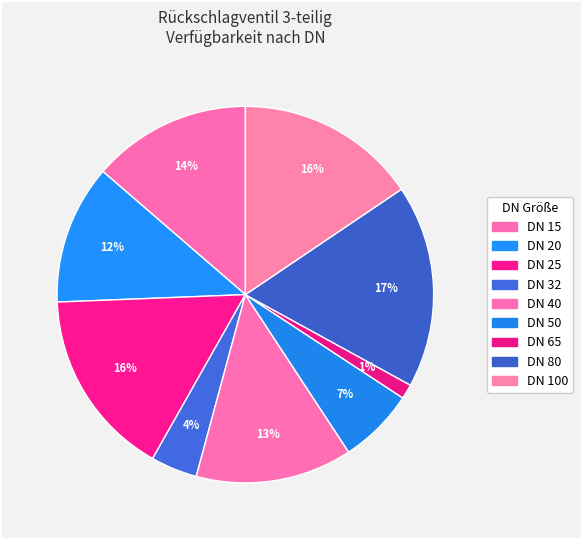

Which category has the biggest portion of the pie?

DN 80